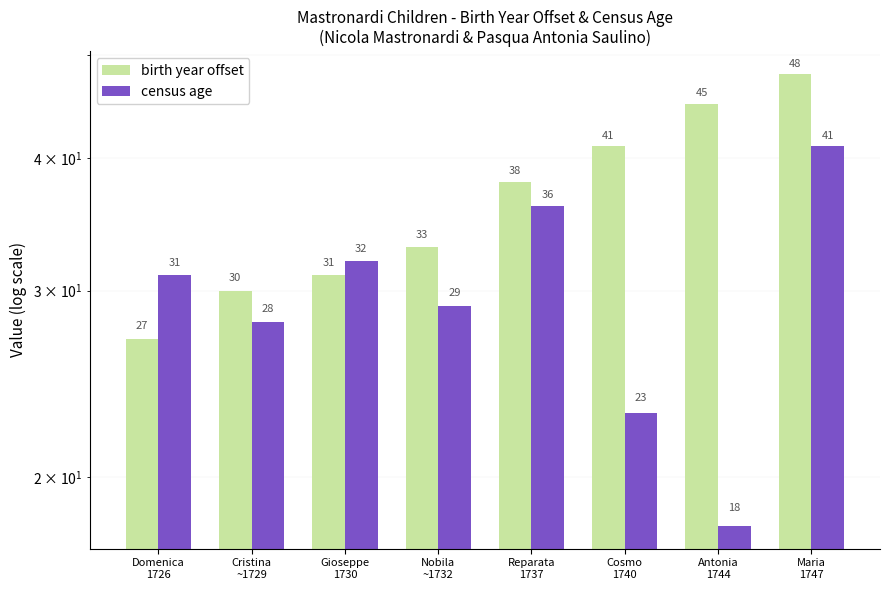

Rank the series at Gioseppe
1730 from highest to lowest value.

census age, birth year offset